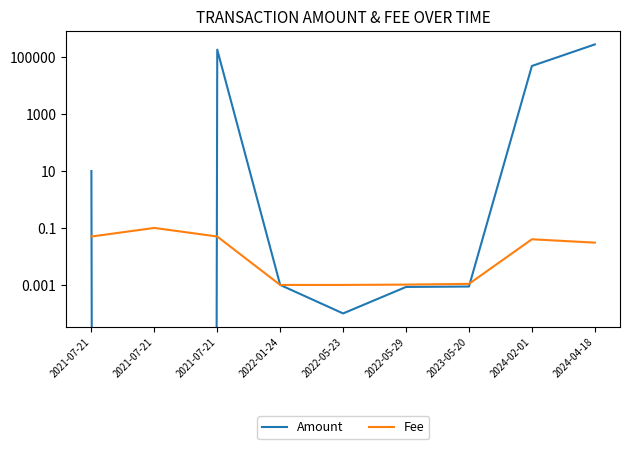

Where is Amount nearest to the value 137514?

2021-07-21